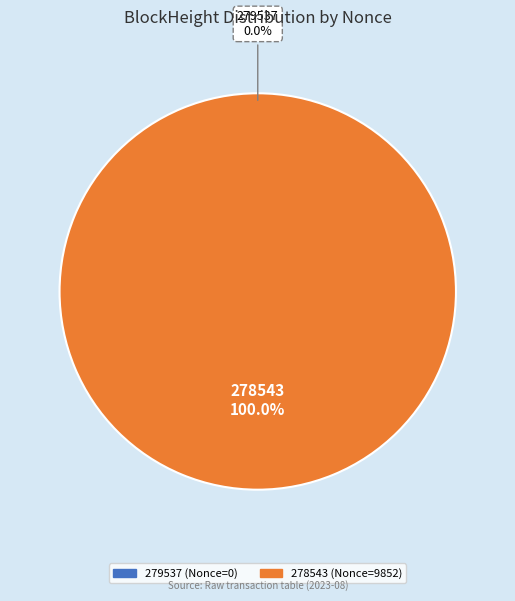

What is the change in value from 279537 to 278543?

+9852